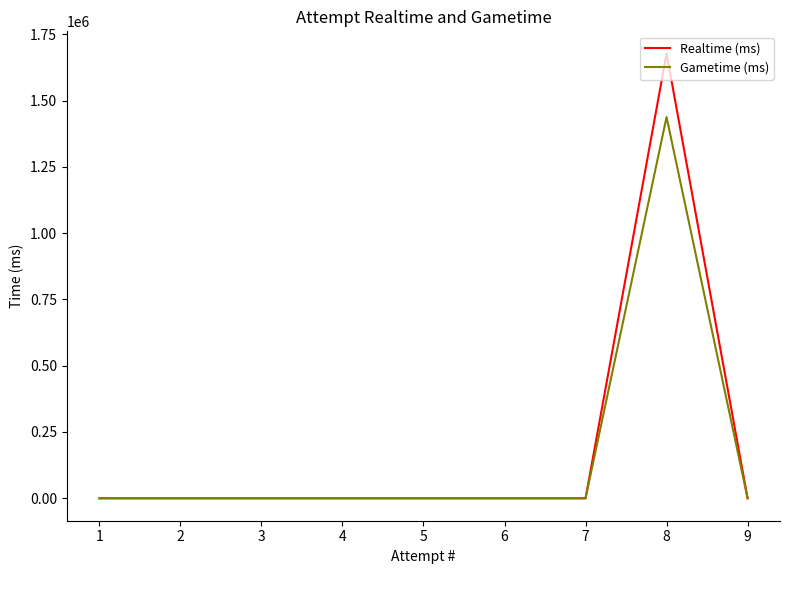

Which category has the lowest value in the Realtime (ms) series?

9